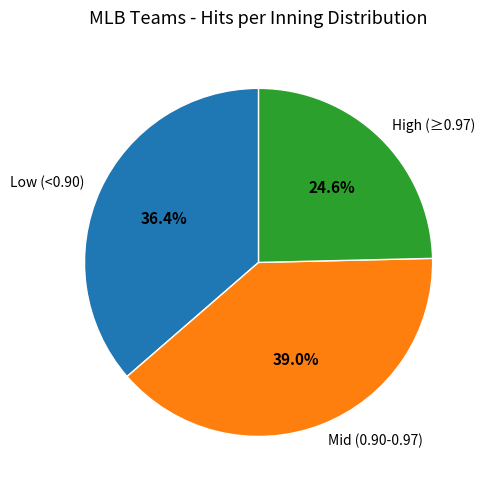

How many segments does this pie chart have?

3